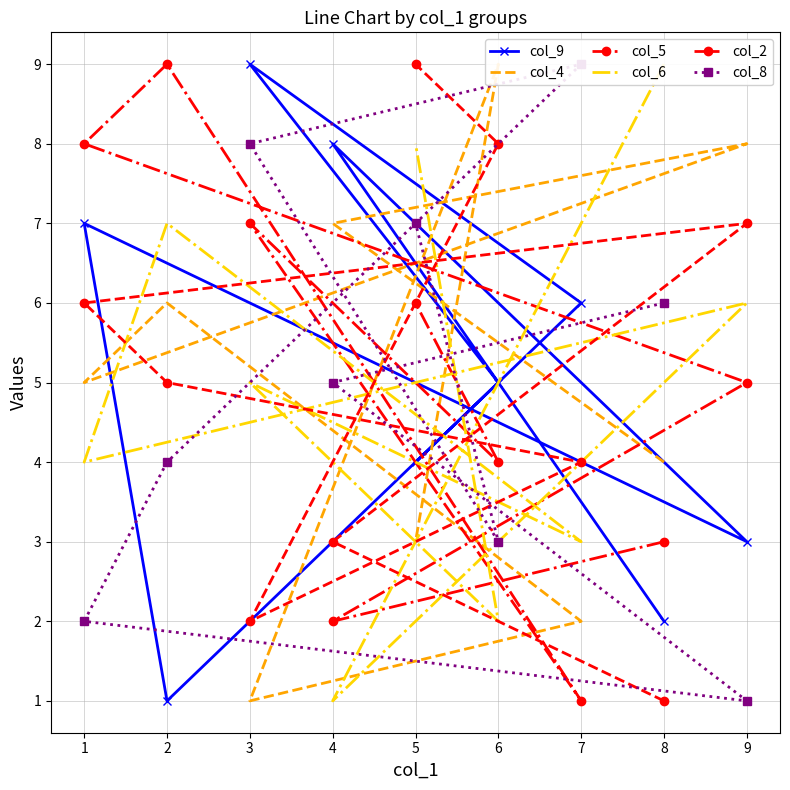

List the labels in order of col_9 value, smallest first.

2, 8, 9, 5, 6, 7, 1, 4, 3